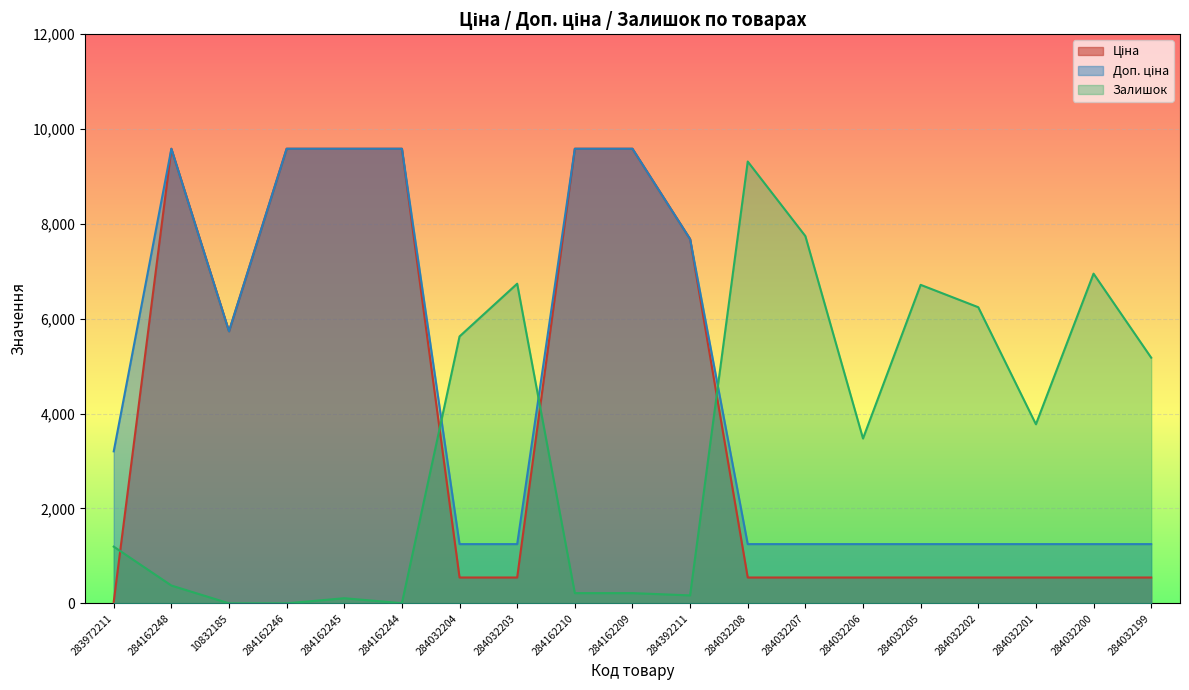

At which label does Ціна first exceed 544?

284162248